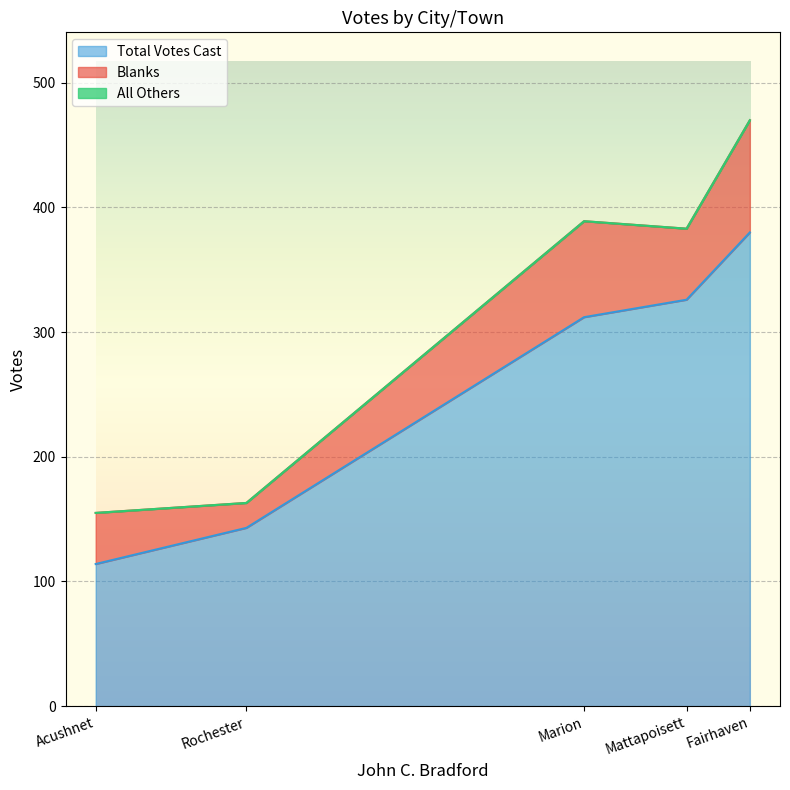

Which category has the highest value in the Total Votes Cast series?

Fairhaven